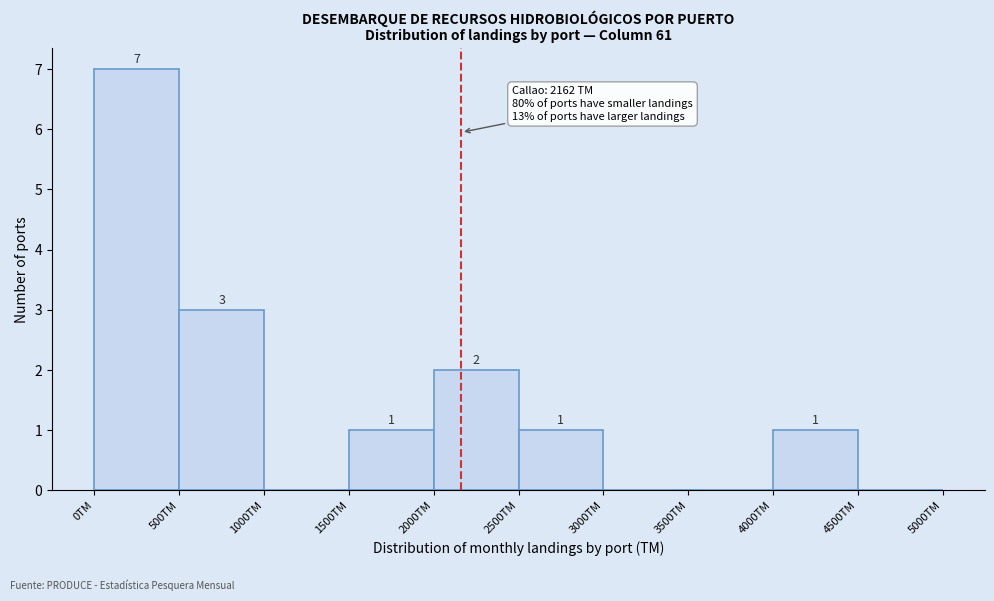

Over which range of the x-axis is the bar tallest?

0 to 500